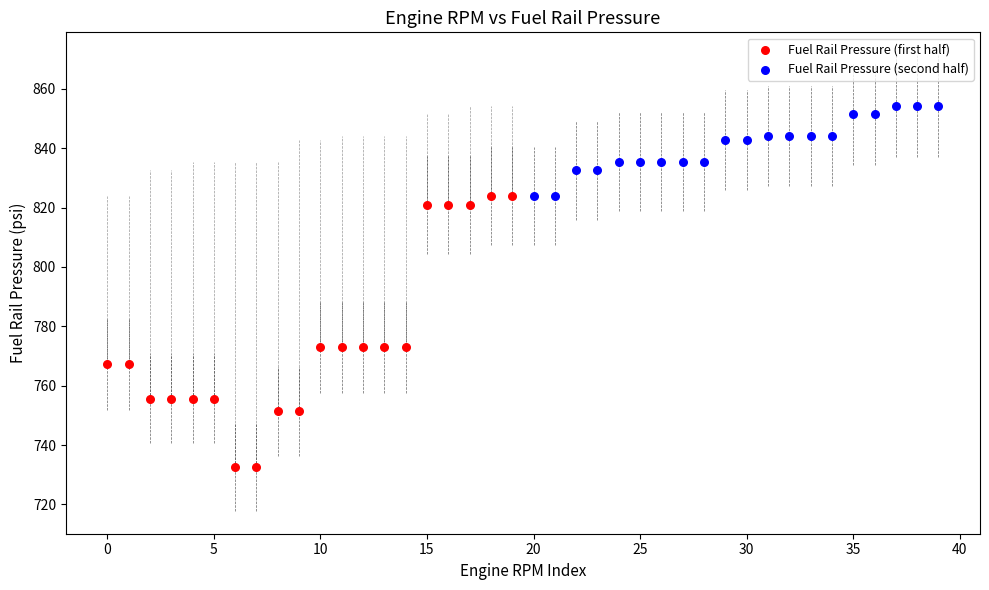

Which series contains the lowest Y value?

Fuel Rail Pressure (first half)